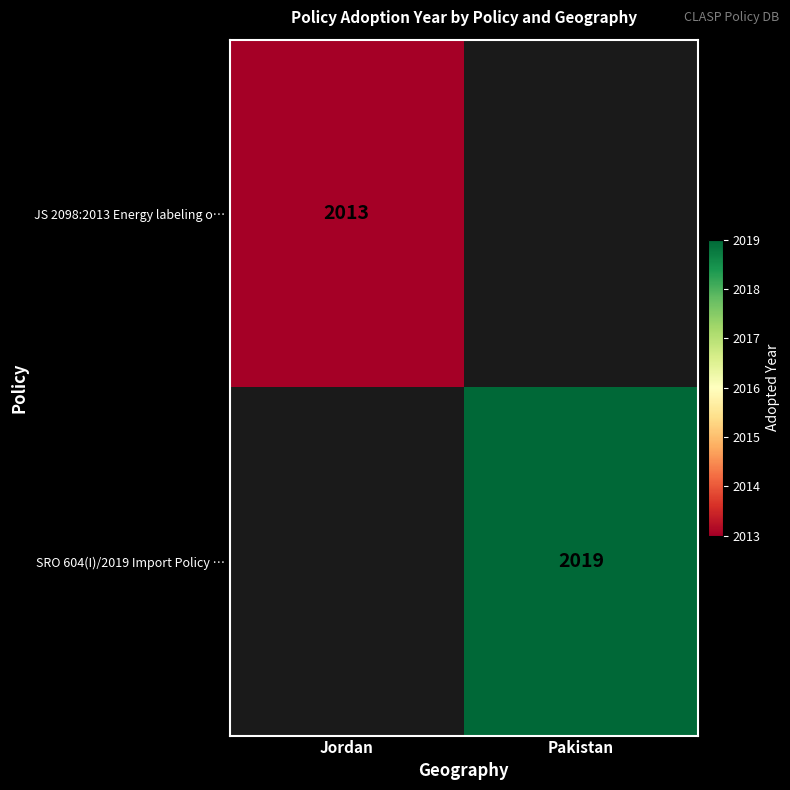

True or false: JS 2098:2013 Energy labeling o… has a value of 870 at Jordan.

False